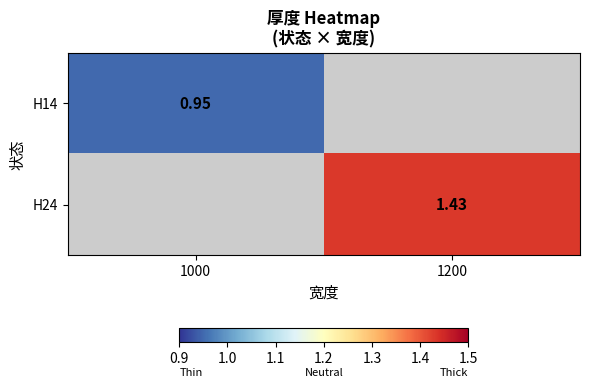

List the series in order of their overall mean, highest first.

H14, H24